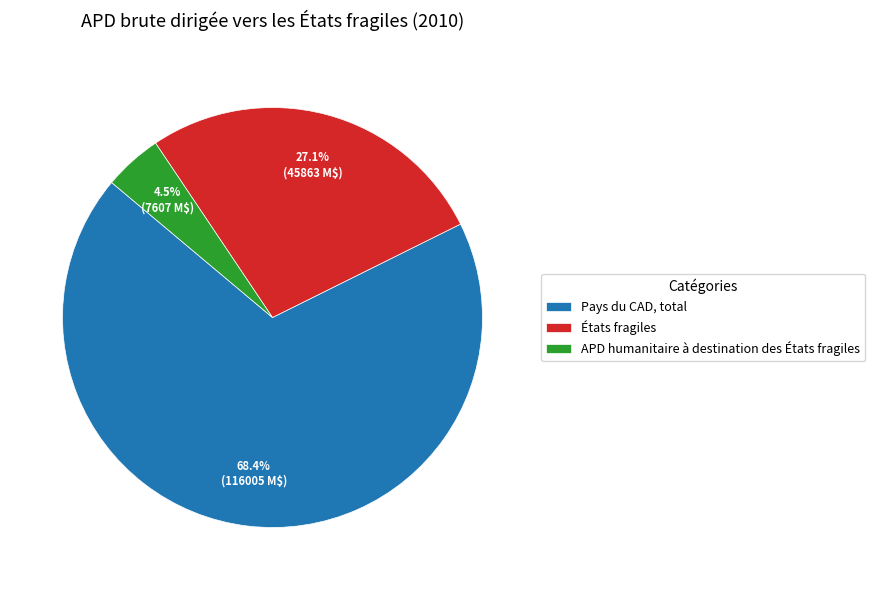

Which has a higher value, APD humanitaire à destination des États fragiles or Pays du CAD, total?

Pays du CAD, total